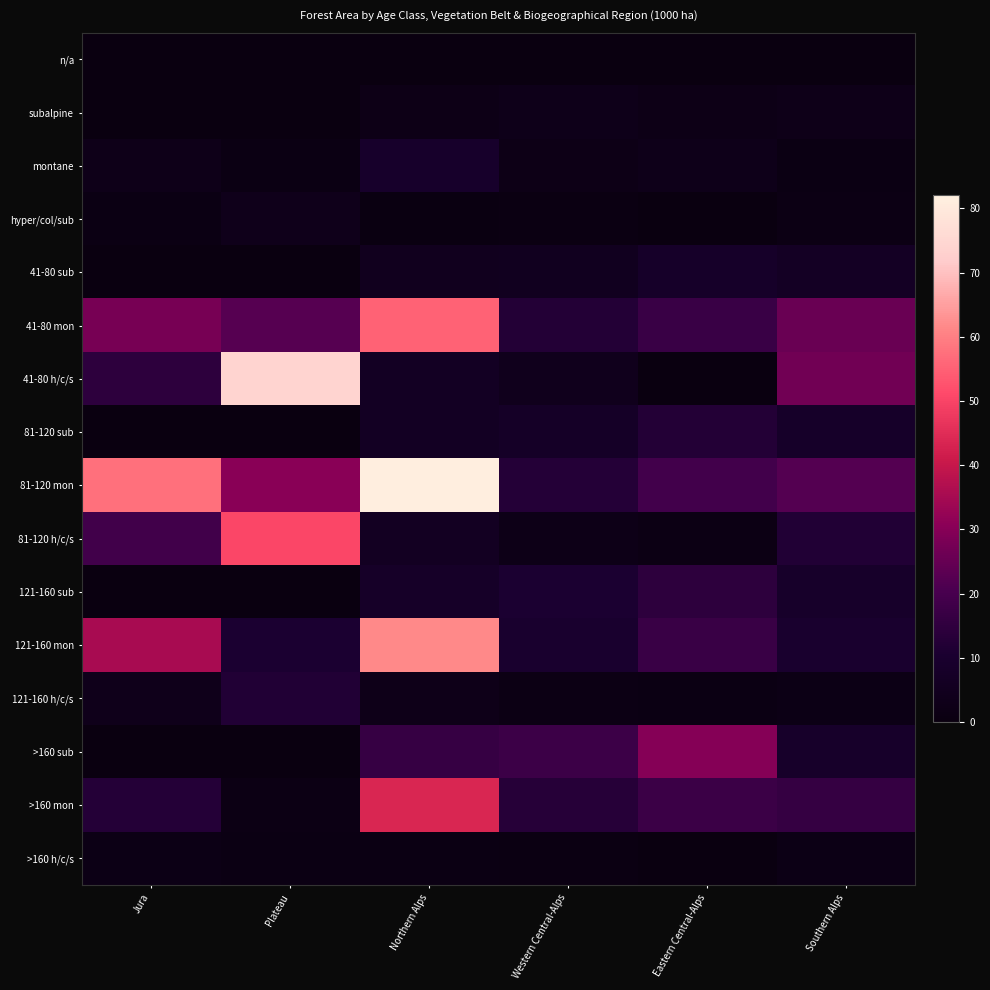

Reading left to right, list all the values displayed in this chart.

n/a: Jura=0.0	Plateau=0.0	Northern Alps=0.0	Western Central-Alps=0.0	Eastern Central-Alps=0.0	Southern Alps=0.0
subalpine: Jura=0.0	Plateau=0.0	Northern Alps=2.1	Western Central-Alps=3.2	Eastern Central-Alps=2.2	Southern Alps=2.7
montane: Jura=2.6	Plateau=1.0	Northern Alps=8.8	Western Central-Alps=2.1	Eastern Central-Alps=3.1	Southern Alps=1.0
hyper/col/sub: Jura=1.1	Plateau=3.5	Northern Alps=0.4	Western Central-Alps=0.7	Eastern Central-Alps=0.0	Southern Alps=1.4
41-80 sub: Jura=0.0	Plateau=0.0	Northern Alps=4.5	Western Central-Alps=5.0	Eastern Central-Alps=8.2	Southern Alps=6.5
41-80 mon: Jura=27.7	Plateau=22.7	Northern Alps=55.3	Western Central-Alps=12.4	Eastern Central-Alps=17.2	Southern Alps=25.4
41-80 h/c/s: Jura=14.6	Plateau=74.2	Northern Alps=6.3	Western Central-Alps=3.9	Eastern Central-Alps=0.0	Southern Alps=26.8
81-120 sub: Jura=0.3	Plateau=0.0	Northern Alps=6.3	Western Central-Alps=7.4	Eastern Central-Alps=12.4	Southern Alps=8.2
81-120 mon: Jura=57.6	Plateau=30.5	Northern Alps=81.4	Western Central-Alps=12.7	Eastern Central-Alps=19.0	Southern Alps=22.2
81-120 h/c/s: Jura=18.8	Plateau=50.5	Northern Alps=6.0	Western Central-Alps=2.4	Eastern Central-Alps=1.4	Southern Alps=12.0
121-160 sub: Jura=0.0	Plateau=0.0	Northern Alps=7.9	Western Central-Alps=10.6	Eastern Central-Alps=14.6	Southern Alps=8.4
121-160 mon: Jura=35.3	Plateau=10.8	Northern Alps=61.8	Western Central-Alps=9.8	Eastern Central-Alps=17.0	Southern Alps=9.8
121-160 h/c/s: Jura=3.5	Plateau=12.0	Northern Alps=2.8	Western Central-Alps=1.4	Eastern Central-Alps=1.0	Southern Alps=1.8
>160 sub: Jura=0.0	Plateau=0.0	Northern Alps=16.6	Western Central-Alps=17.7	Eastern Central-Alps=29.8	Southern Alps=8.4
>160 mon: Jura=12.7	Plateau=1.4	Northern Alps=43.8	Western Central-Alps=13.0	Eastern Central-Alps=17.3	Southern Alps=16.2
>160 h/c/s: Jura=1.7	Plateau=1.0	Northern Alps=1.0	Western Central-Alps=0.7	Eastern Central-Alps=0.0	Southern Alps=1.8